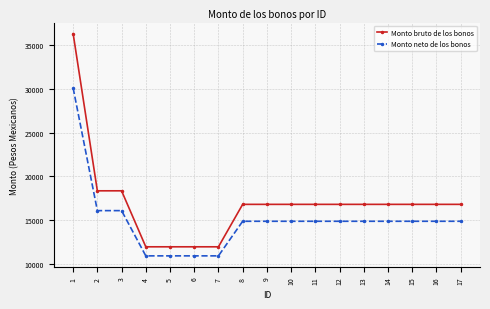

What is the minimum value for Monto bruto de los bonos?

11996